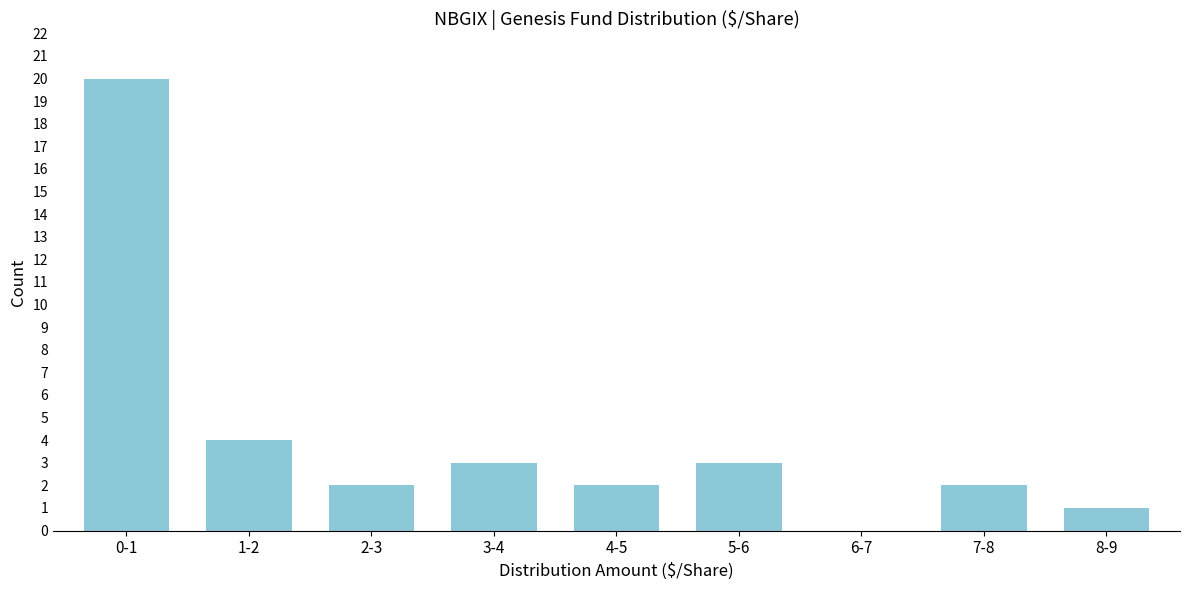

Reading right to left, what are all the values shown in this chart?

8-9=1	7-8=2	6-7=0	5-6=3	4-5=2	3-4=3	2-3=2	1-2=4	0-1=20